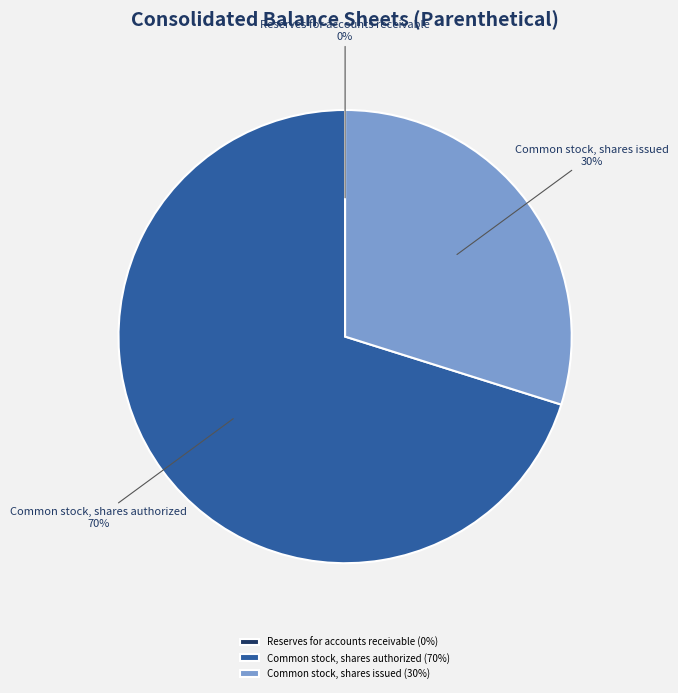

To the nearest percent, what is the average slice percentage?

33%